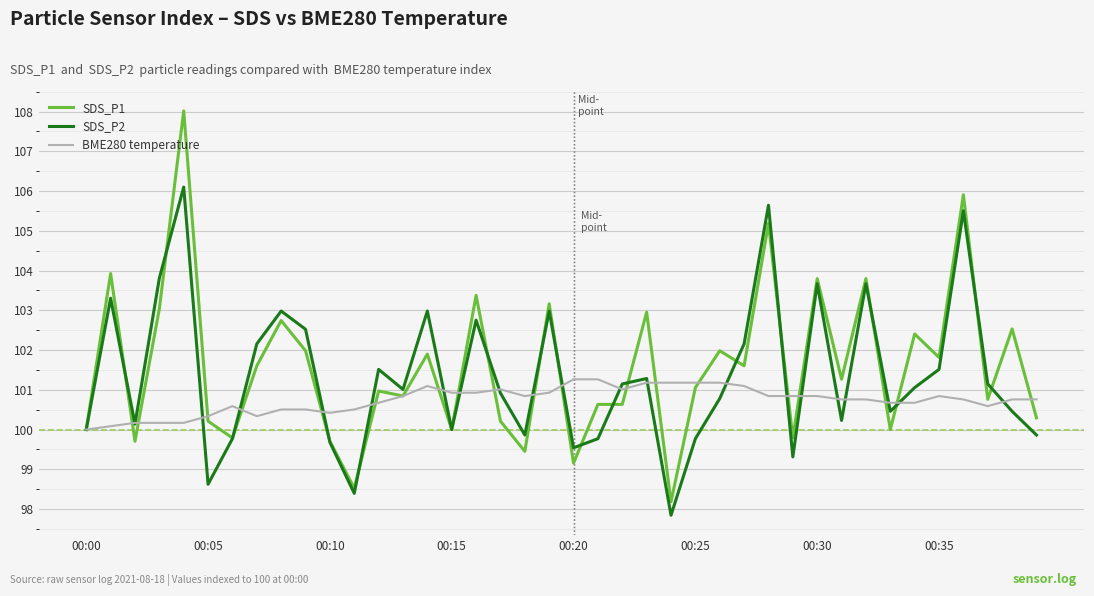

Which series has the widest spread of values?

SDS_P1